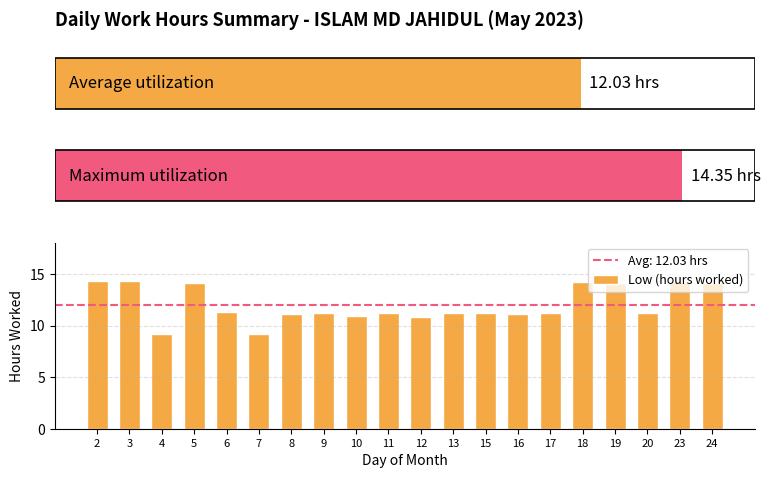

Reading left to right, list all the values displayed in this chart.

14.3	14.3	9.2	14.2	11.3	9.2	11.2	11.2	10.9	11.2	10.8	11.2	11.2	11.2	11.2	14.2	14.1	11.2	14.2	14.2